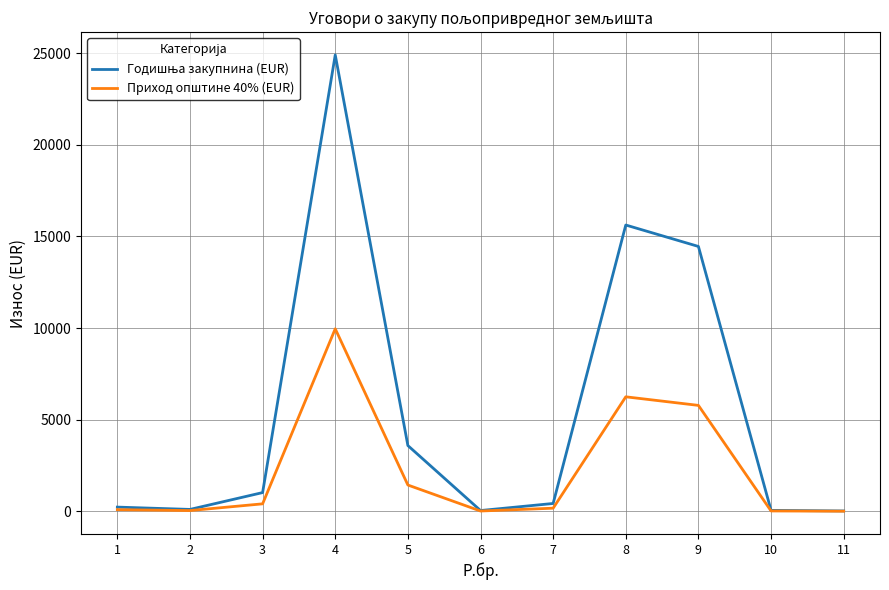

What is the maximum value shown in the chart?

24902.8